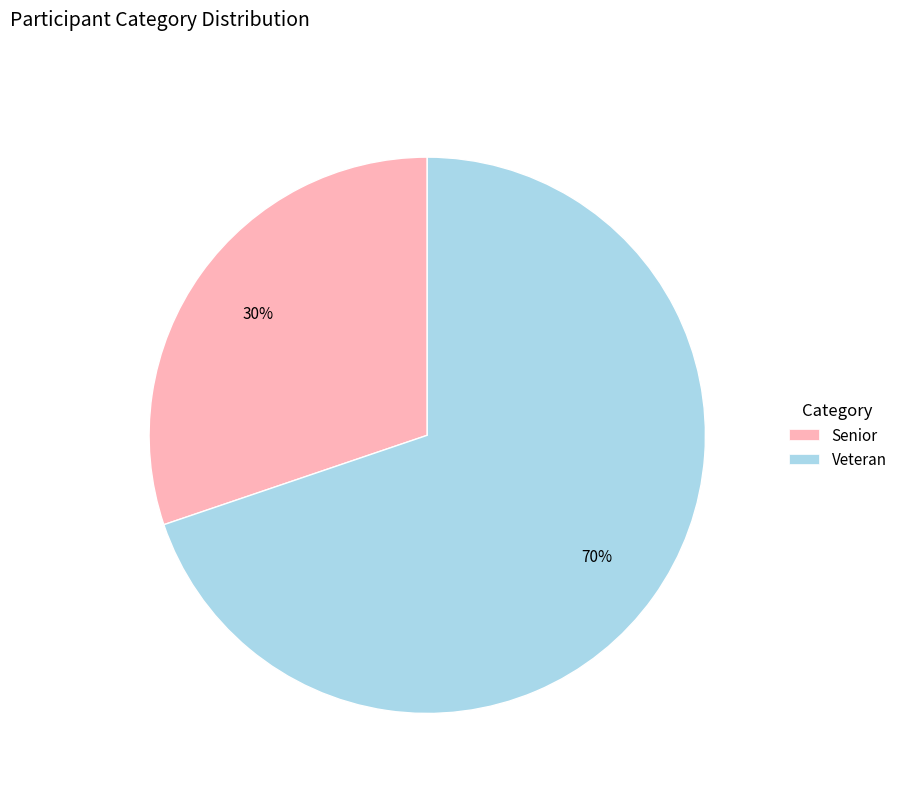

Combined, do Veteran and Senior account for over 50%?

Yes